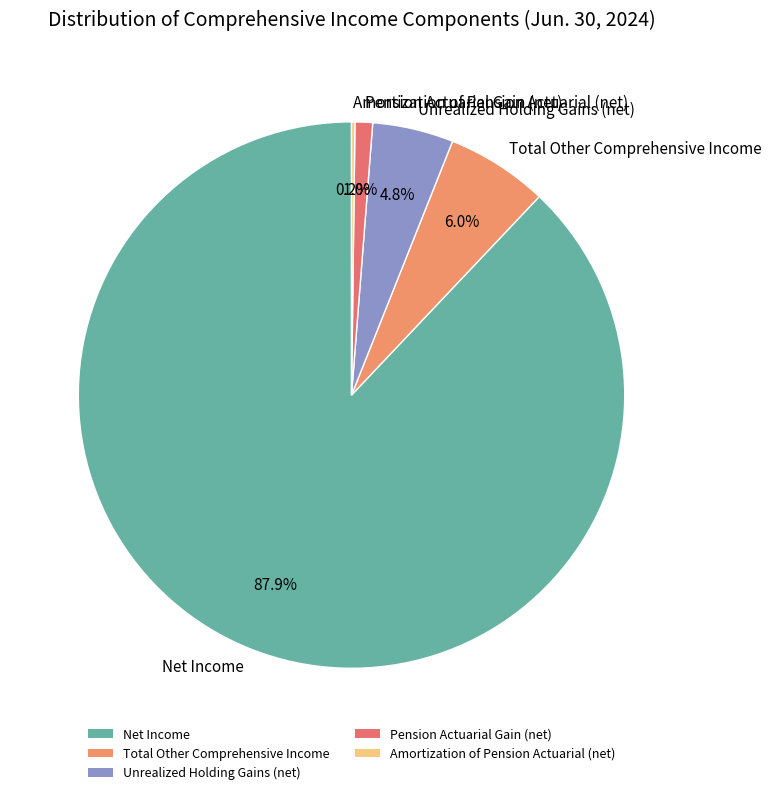

To the nearest percent, what portion does Total Other Comprehensive Income represent?

6%